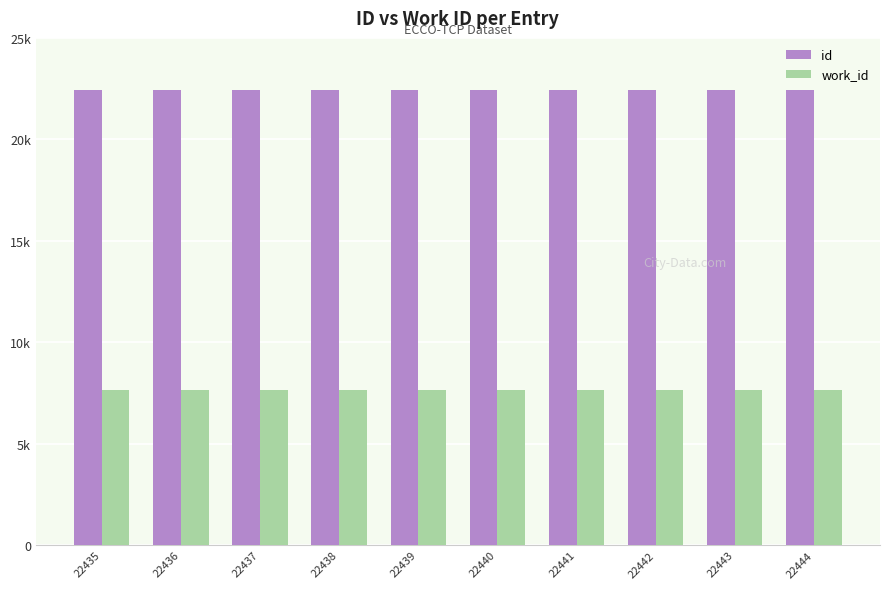

What are all the series names shown in the legend?

id, work_id